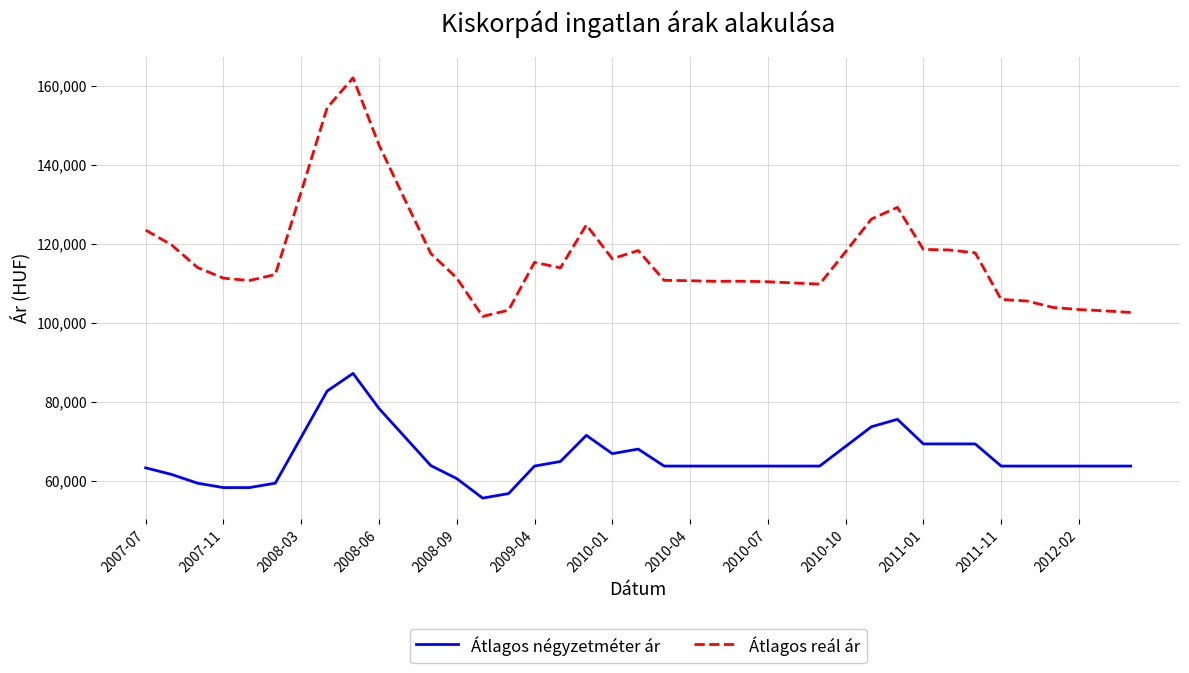

Rank the series by their maximum value, from lowest to highest.

Átlagos négyzetméter ár, Átlagos reál ár